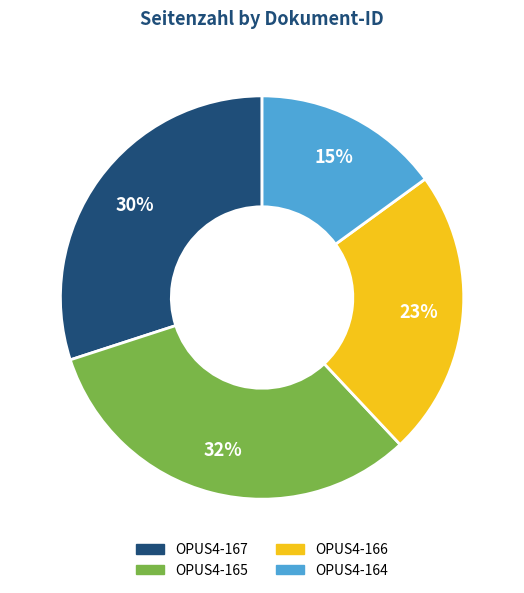

Count the number of slices in the pie.

4